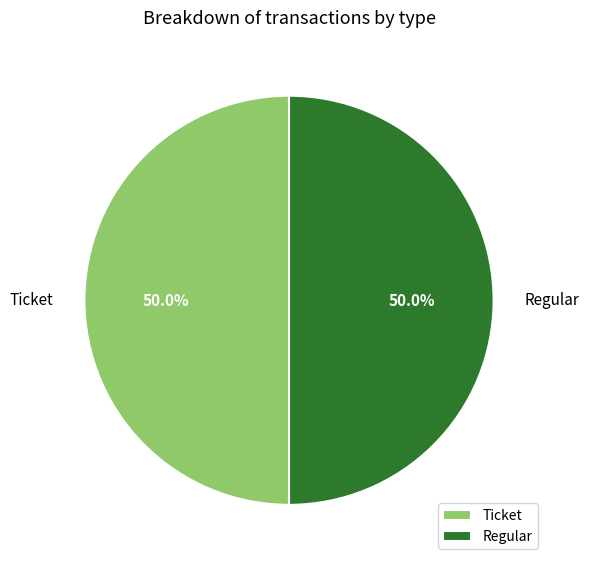

How many segments does this pie chart have?

2